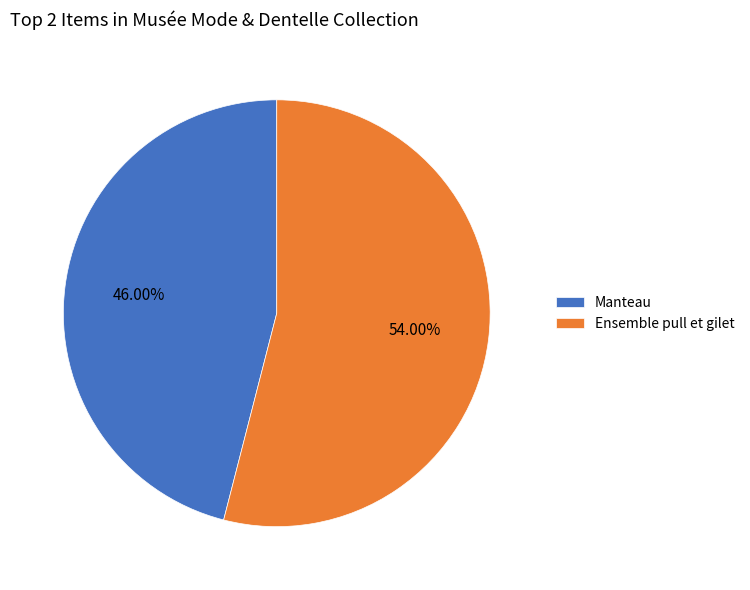

Count the number of slices in the pie.

2